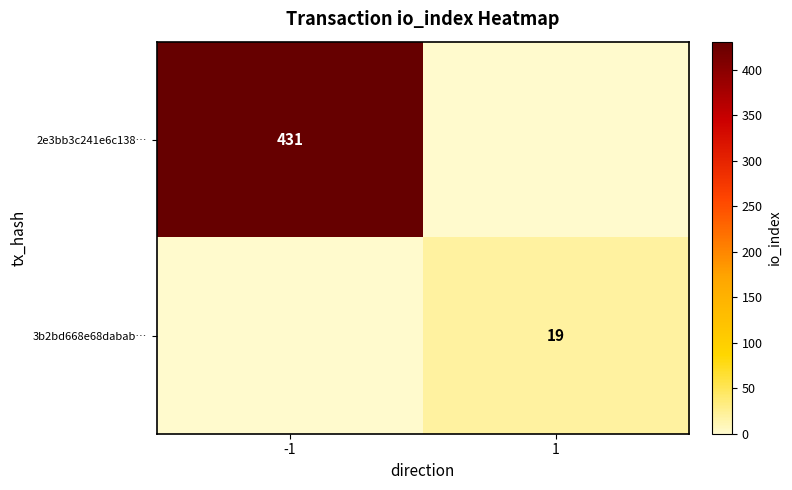

What is the difference between the highest and lowest values at -1?

431